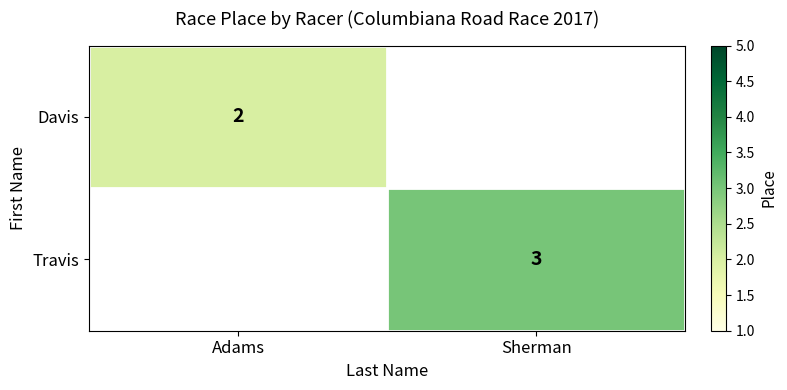

The Davis series shows 1 at Adams. True or false?

False